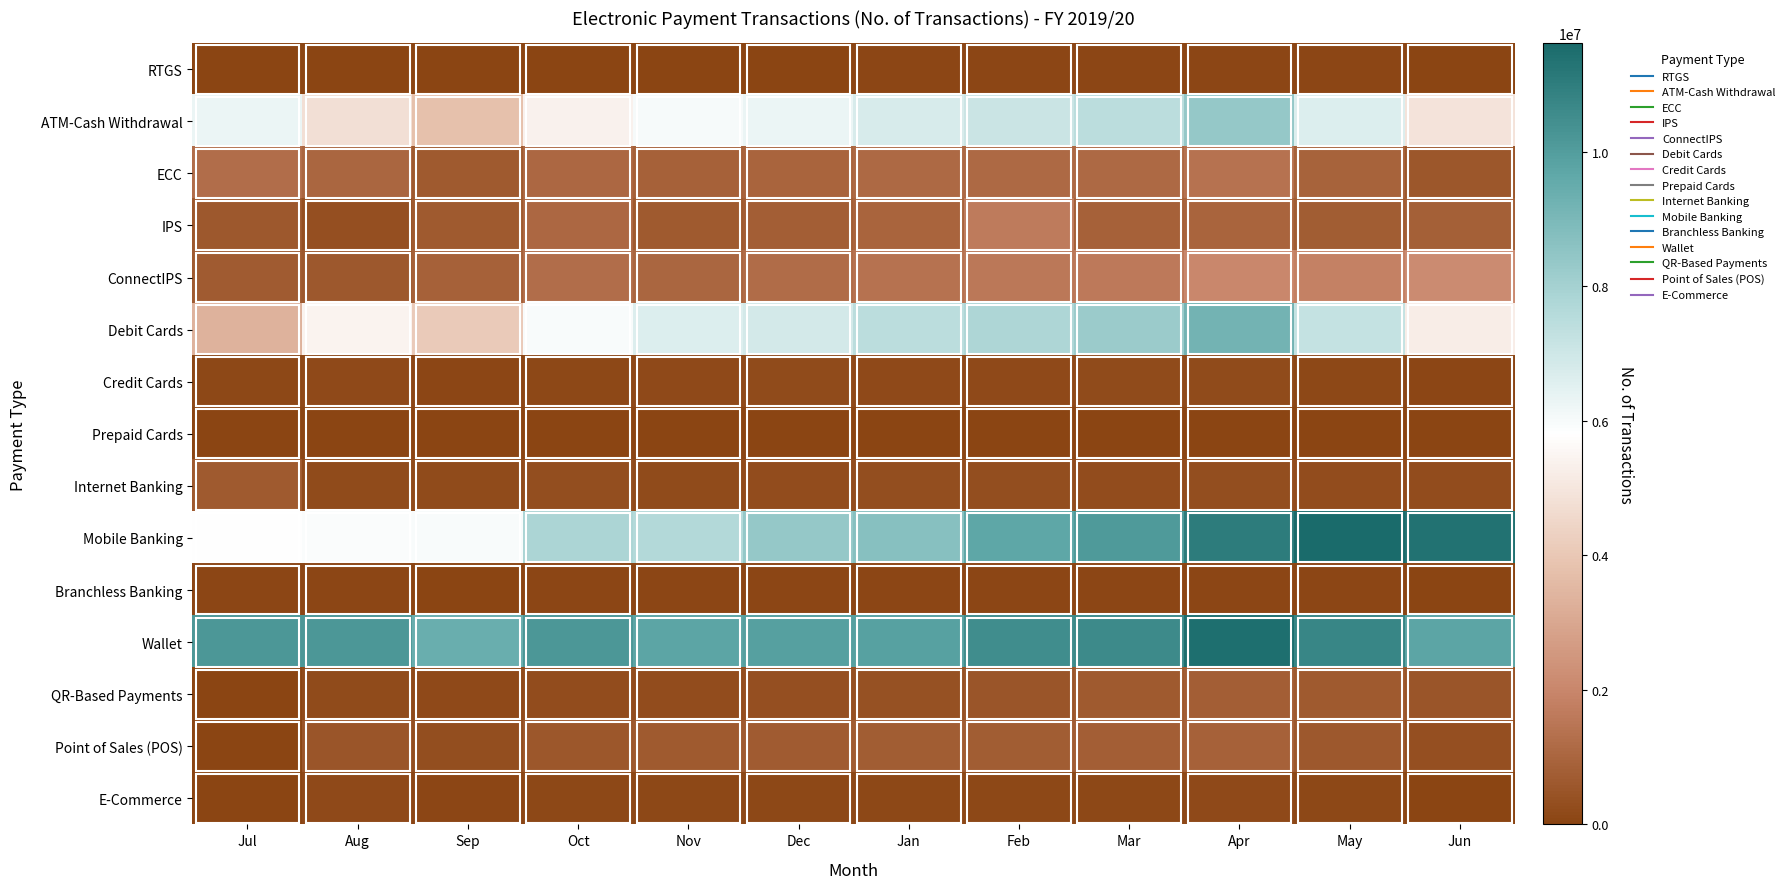

At how many categories does at least one series exceed 592218?

12